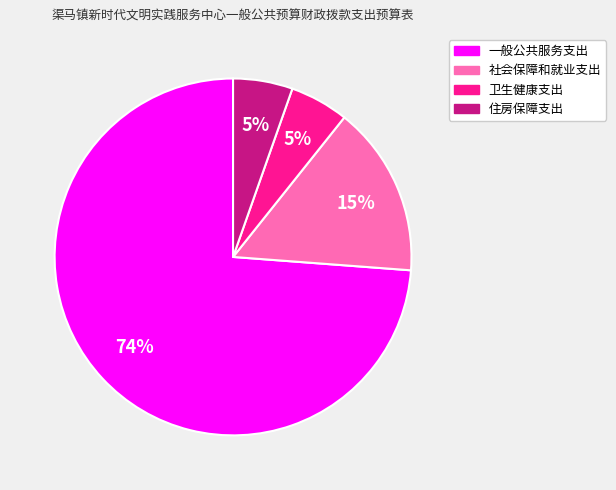

To the nearest percent, what is the average slice percentage?

25%